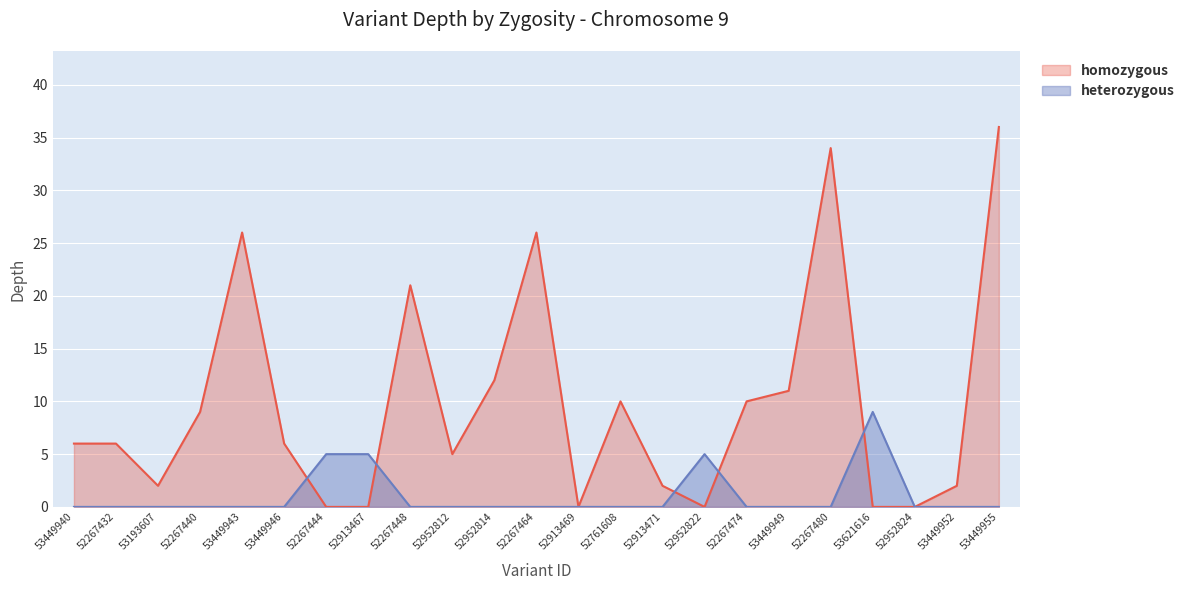

What is the difference between the highest and lowest values at 52267474?

10